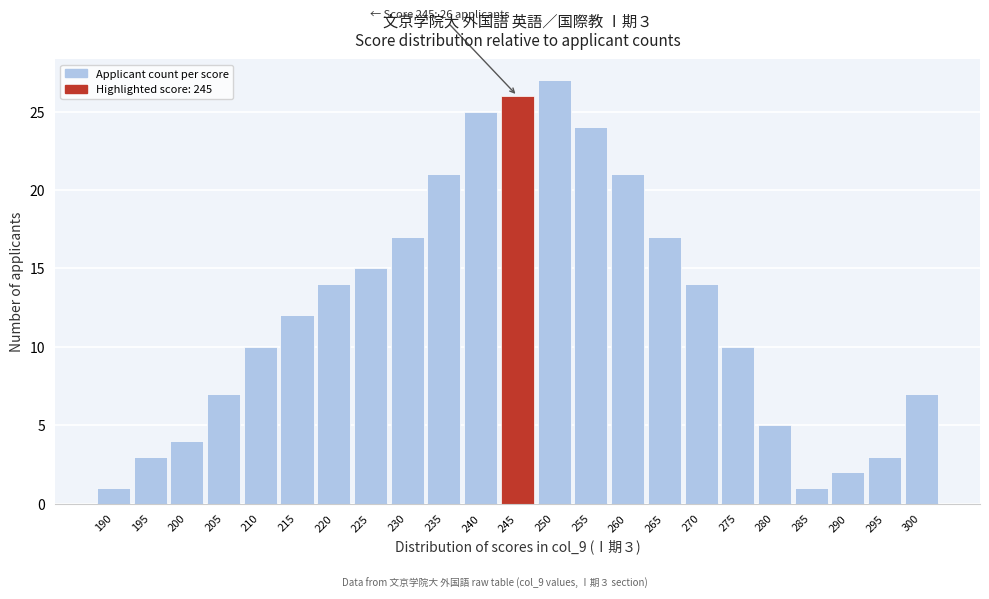

Reading left to right, transcribe all the data shown in this chart.

1	3	4	7	10	12	14	15	17	21	25	26	27	24	21	17	14	10	5	1	2	3	7